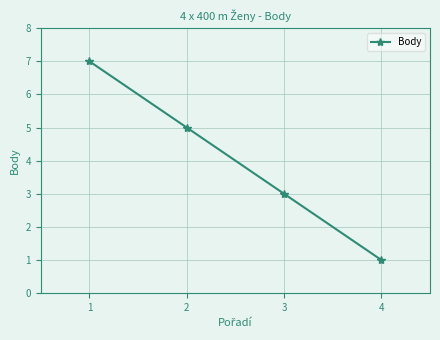

True or false: there are more than 0 points higher than both neighbors.

False